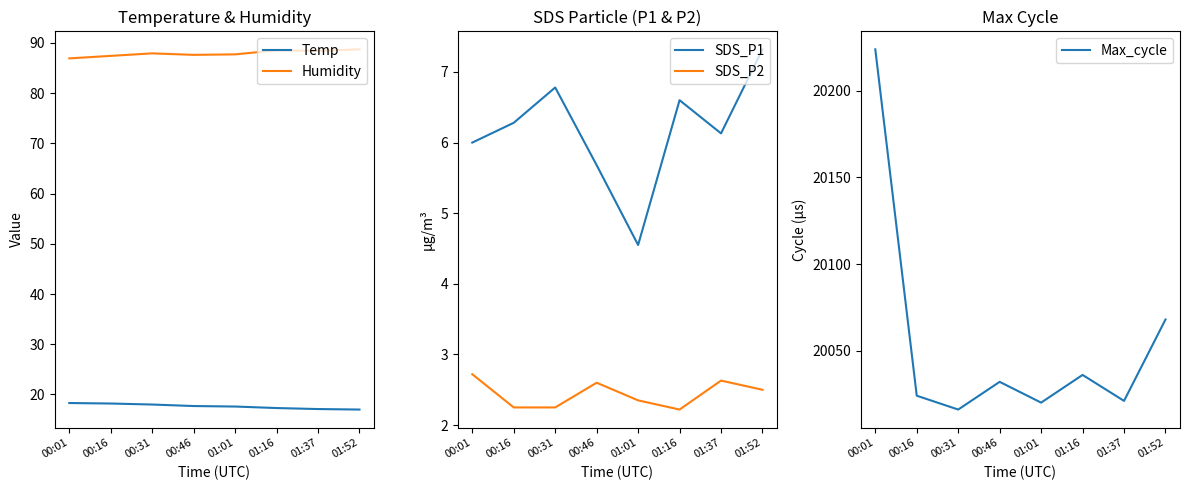

At which label does Humidity first exceed 87?

00:16